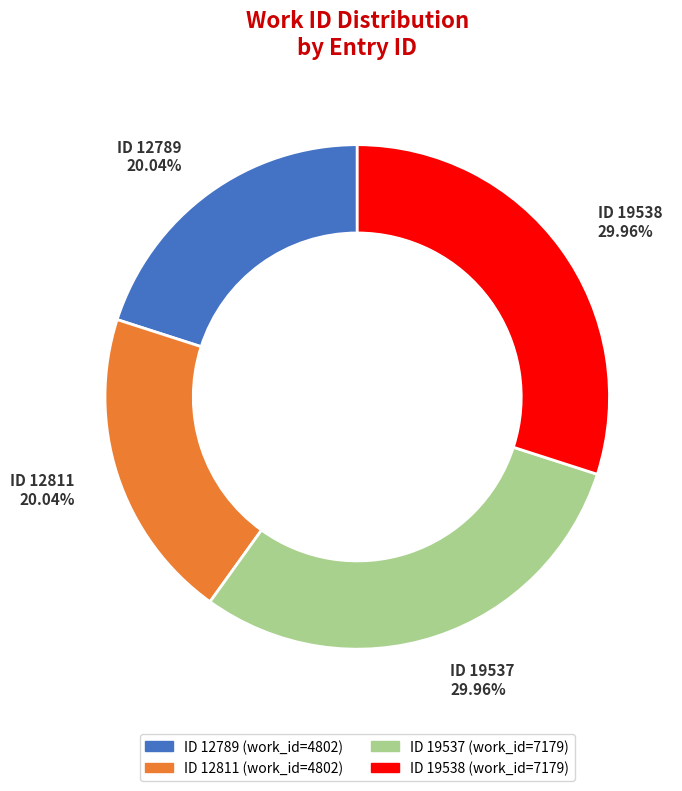

Does any single category account for the majority?

No